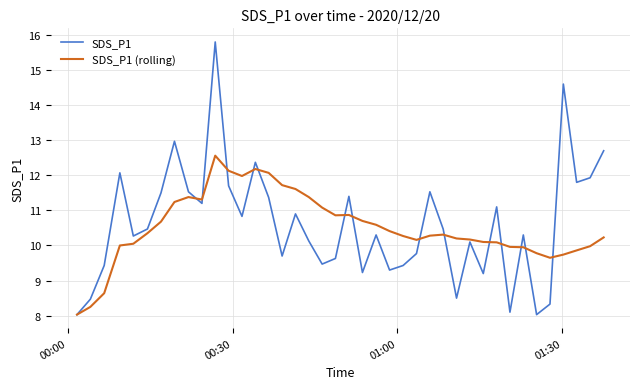

Rank the series by their maximum value, from lowest to highest.

SDS_P1 (rolling), SDS_P1